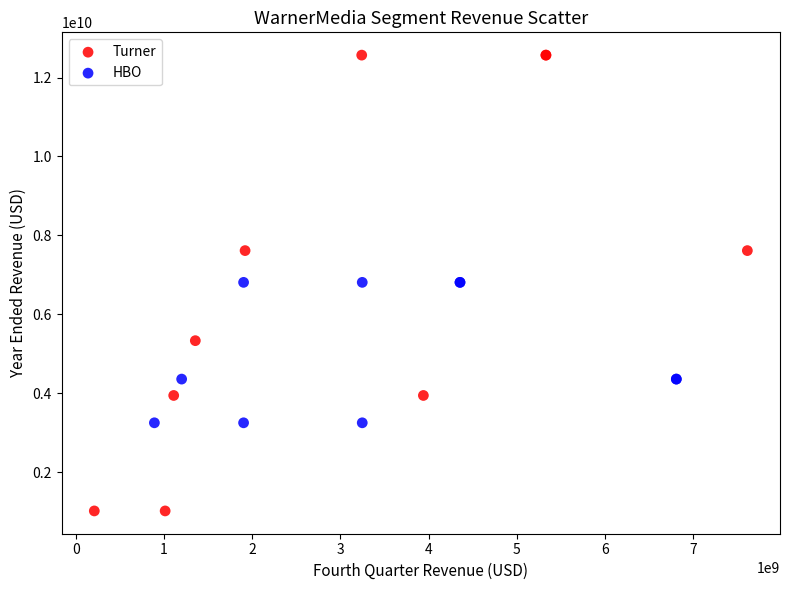

Which series reaches the maximum Y coordinate?

Turner